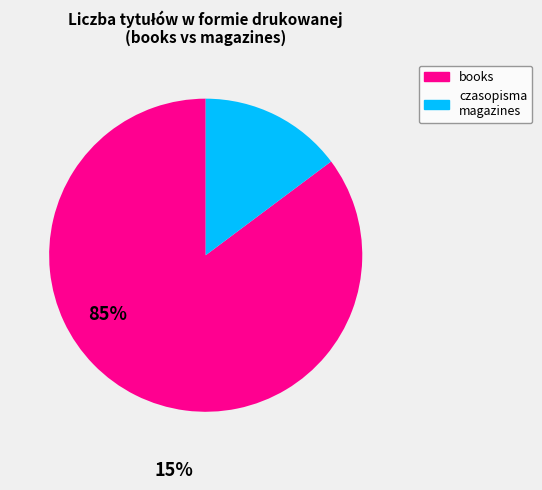

Does any single category account for the majority?

Yes